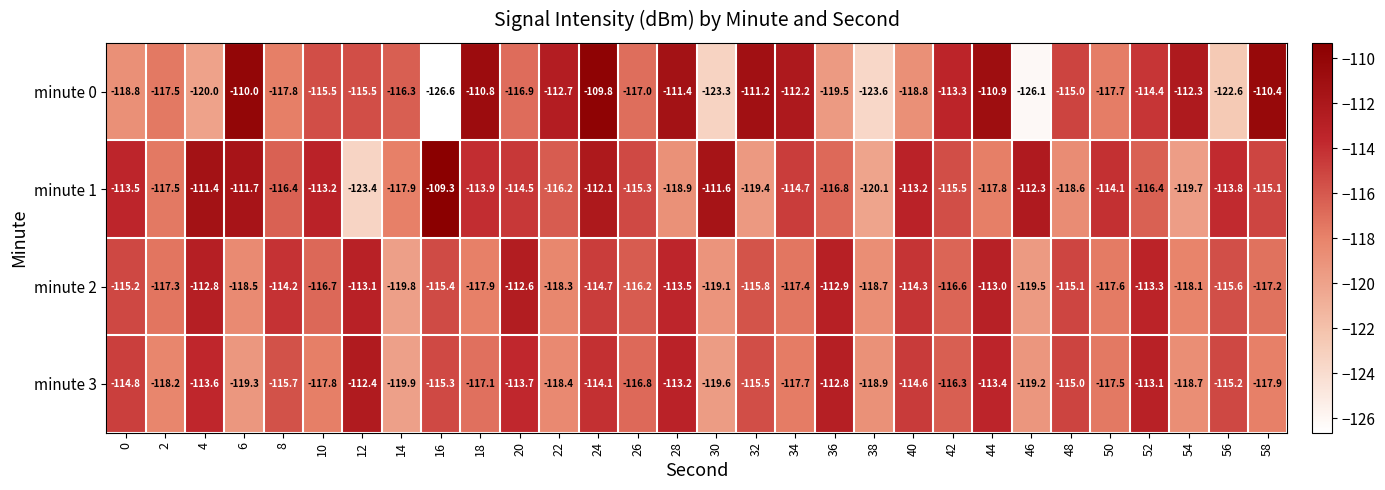

Which series has the largest range (max minus min)?

minute 0